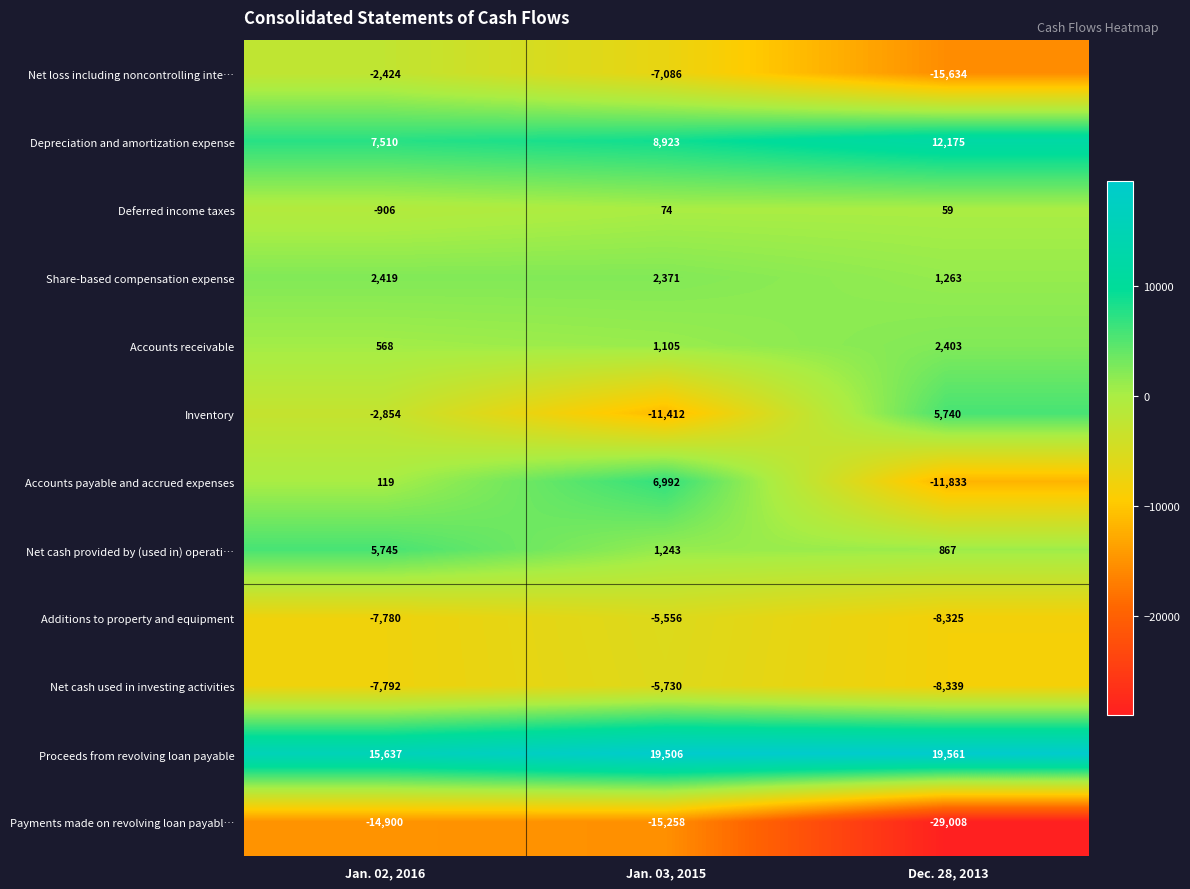

Read the Deferred income taxes value at Dec. 28, 2013.

59